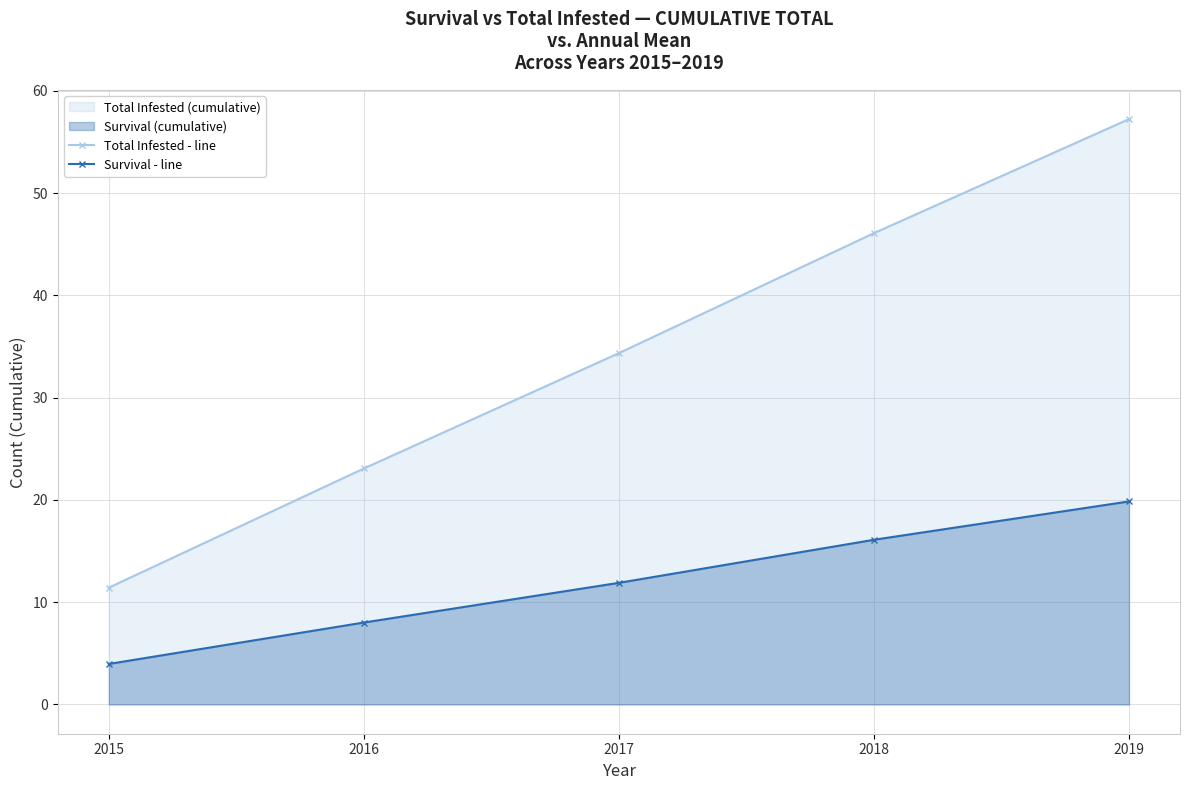

Is the value of Survival - line at 2018 greater than the value of Total Infested - line at 2015?

Yes